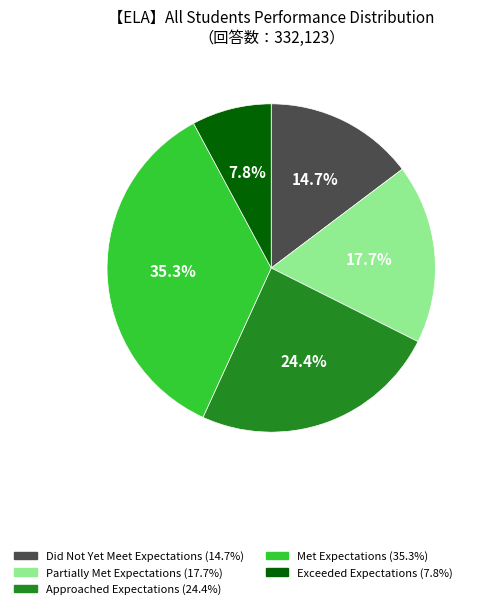

Does any single category account for the majority?

No